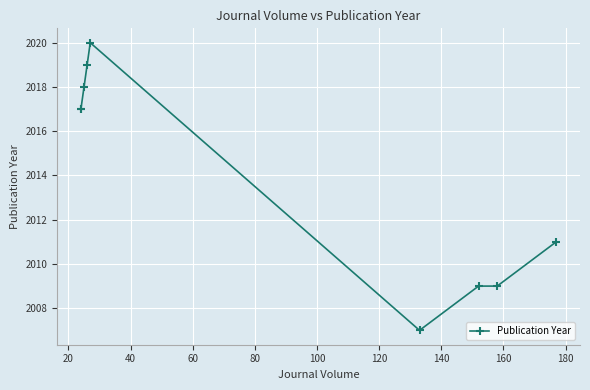

Reading right to left, transcribe all the data shown in this chart.

2011	2009	2009	2007	2020	2019	2018	2017	2017